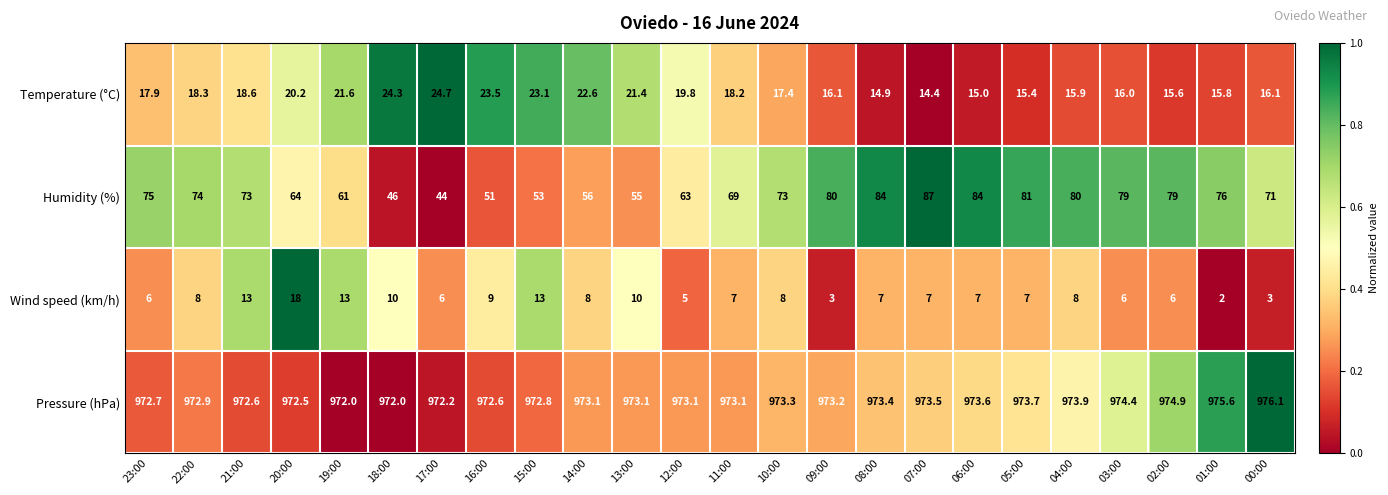

At 09:00, list the series in order from smallest to largest.

Wind speed (km/h), Temperature (°C), Humidity (%), Pressure (hPa)